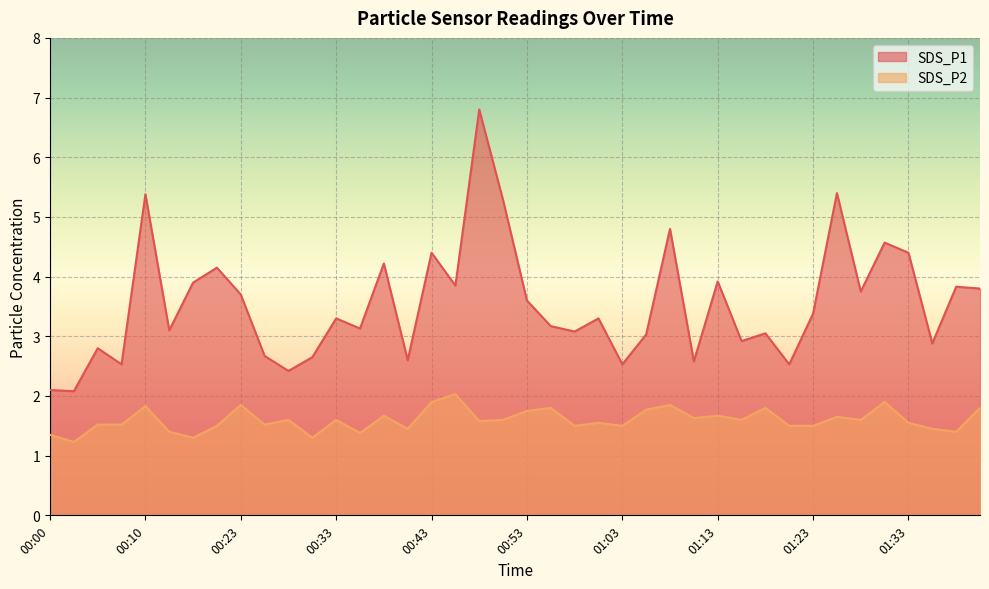

What is the value of the SDS_P2 point at the 6th from the left?

1.4